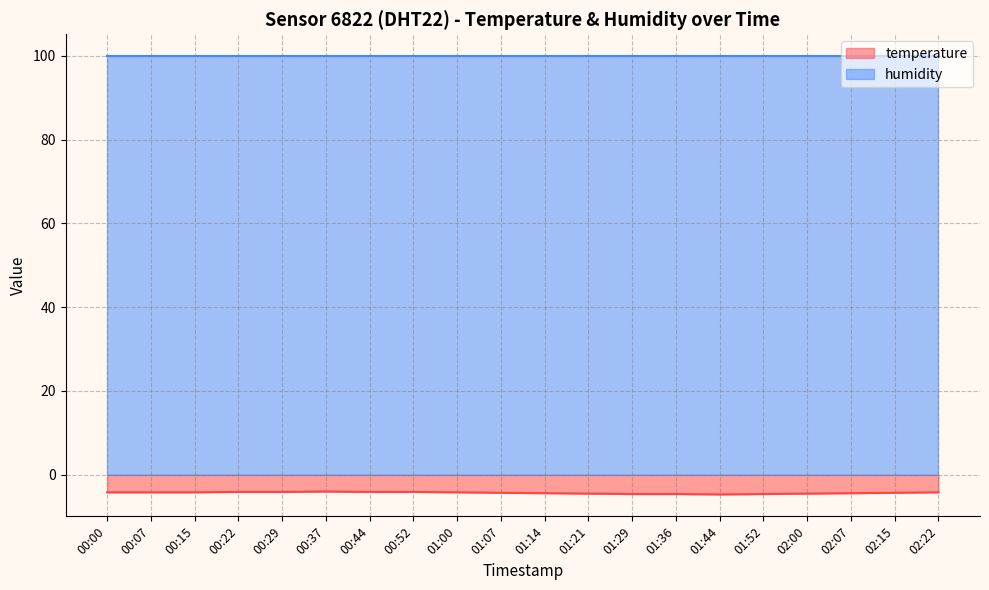

What is the label of the 4th point from the right?

02:00